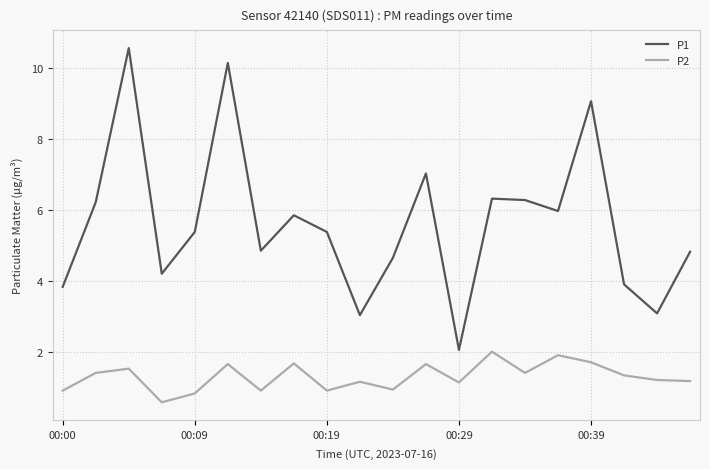

What is the difference between the maximum and minimum values in the P2 series?

1.4